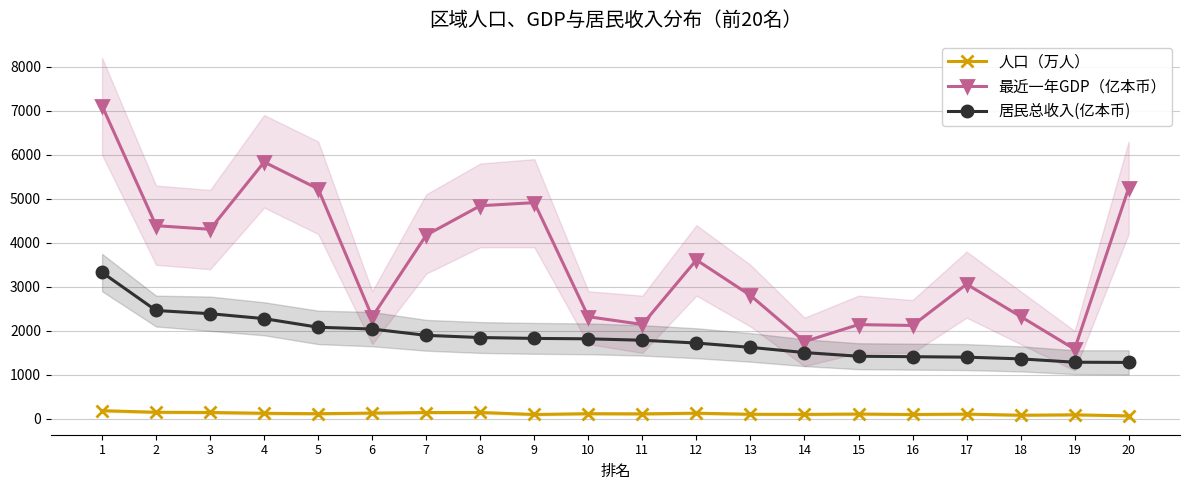

How many series are shown in this chart?

3